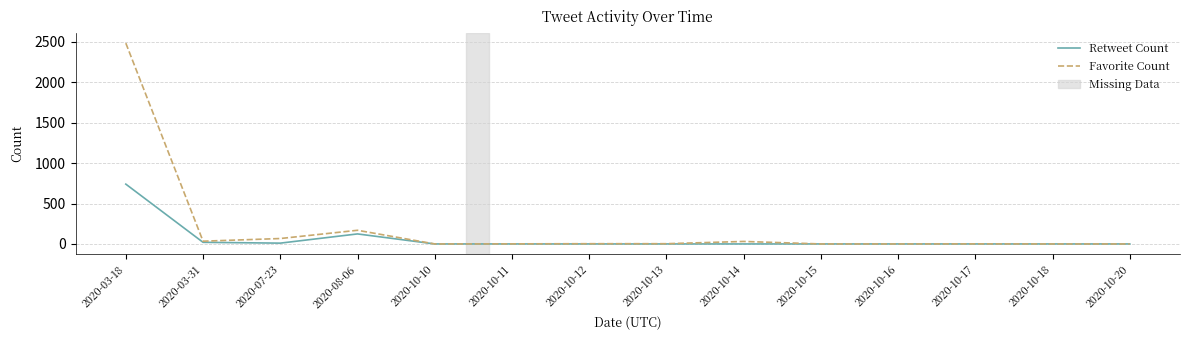

At which label does Favorite Count reach its peak?

2020-03-18